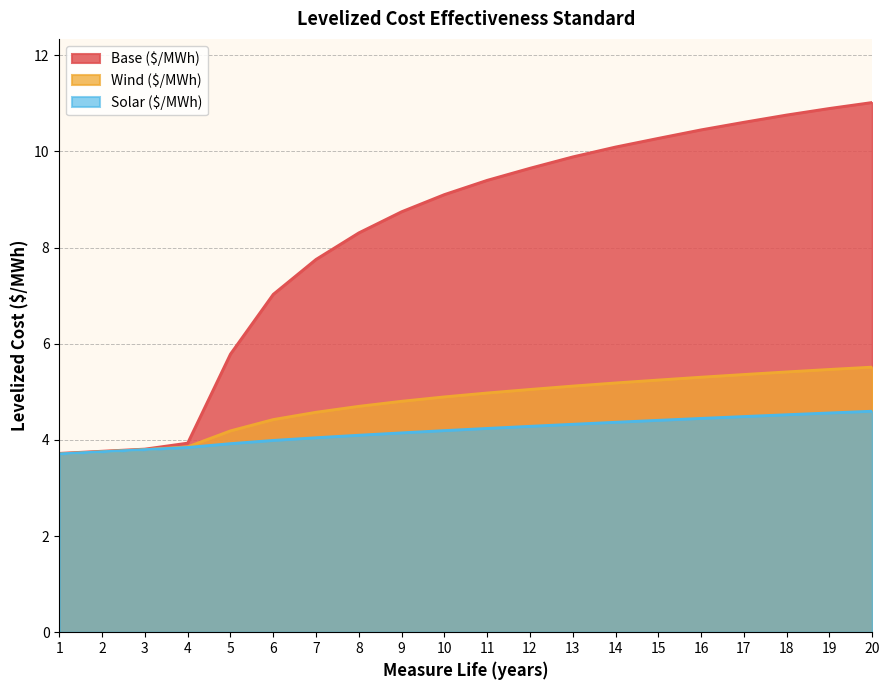

What is the difference between the maximum and minimum values in the Base ($/MWh) series?

7.3